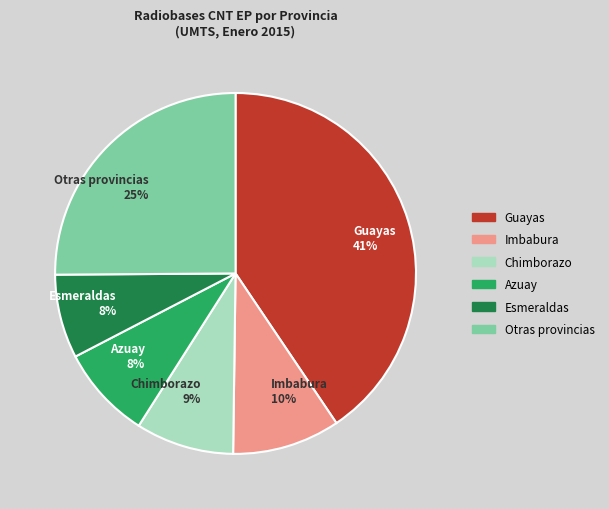

Is the sum of Guayas 41% and Esmeraldas 8% greater than half?

No